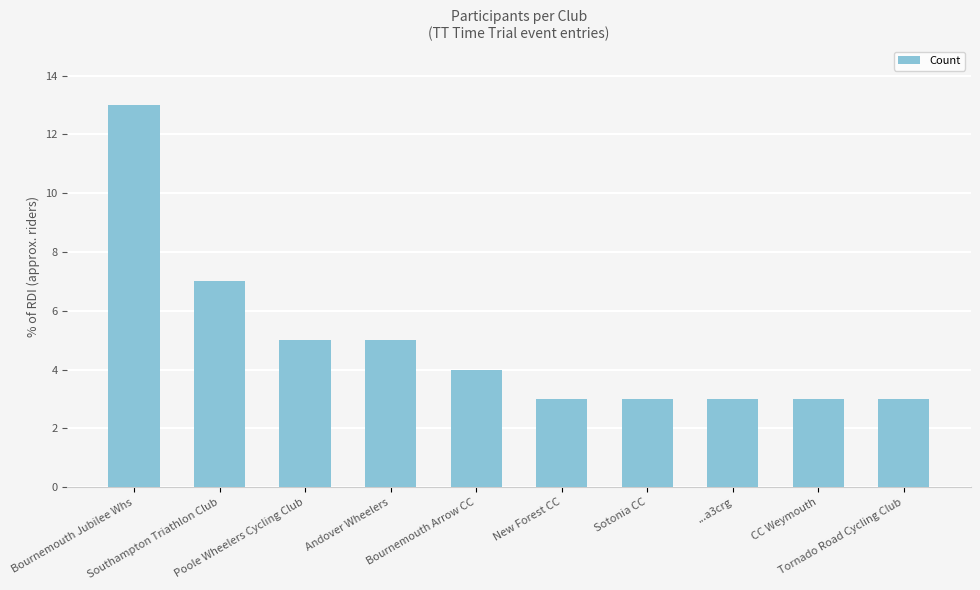

Count the number of data series in this chart.

1